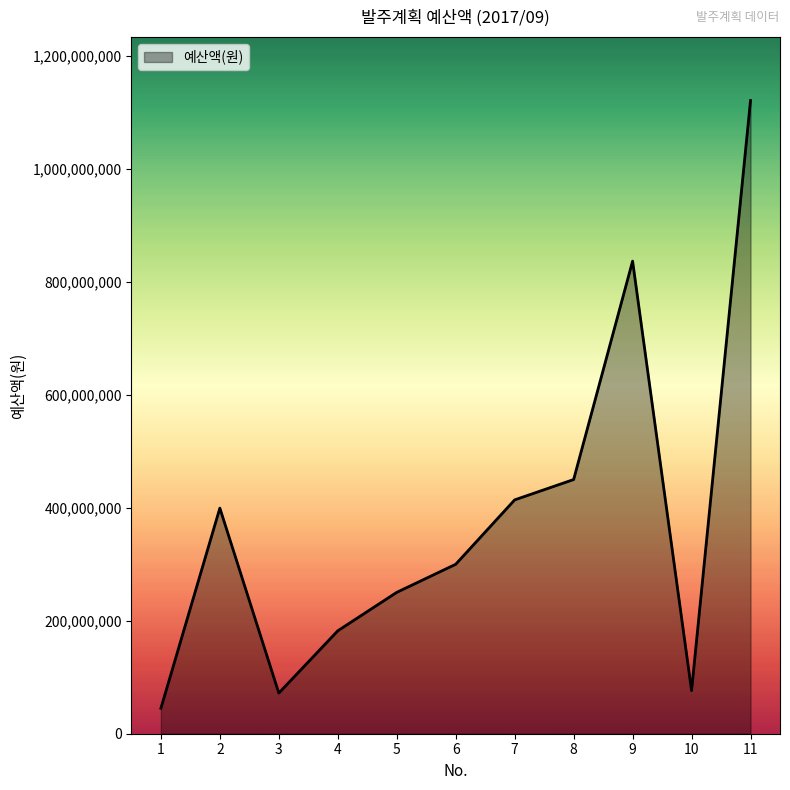

What is the smallest value displayed?

45060000